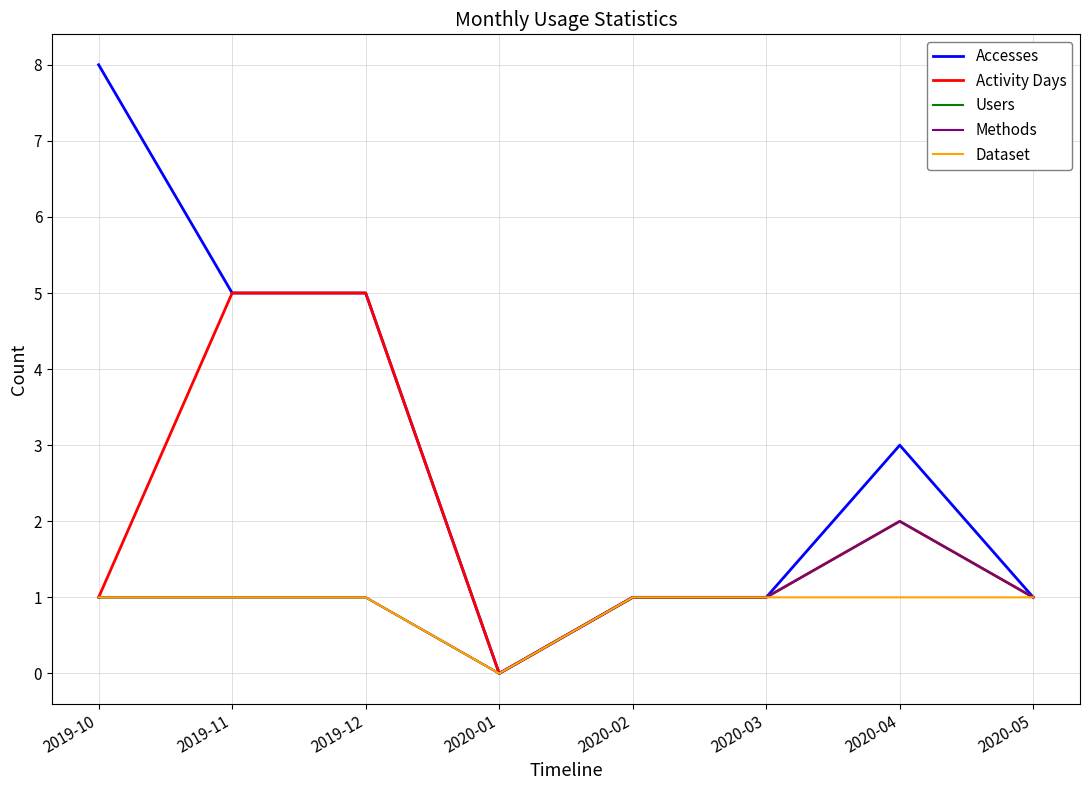

List the labels in order of Dataset value, largest first.

2019-10, 2019-11, 2019-12, 2020-02, 2020-03, 2020-04, 2020-05, 2020-01